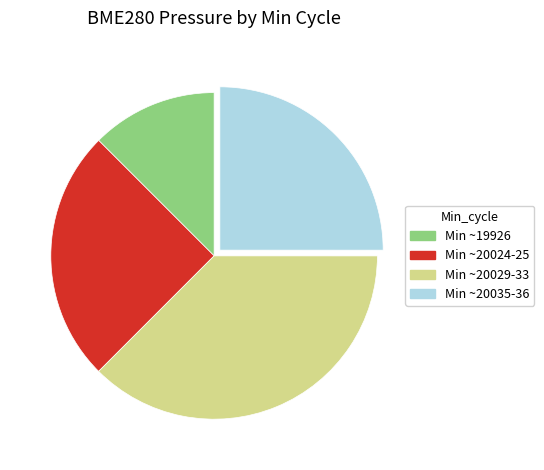

Combined, do Min ~19926 and Min ~20035-36 account for over 50%?

No